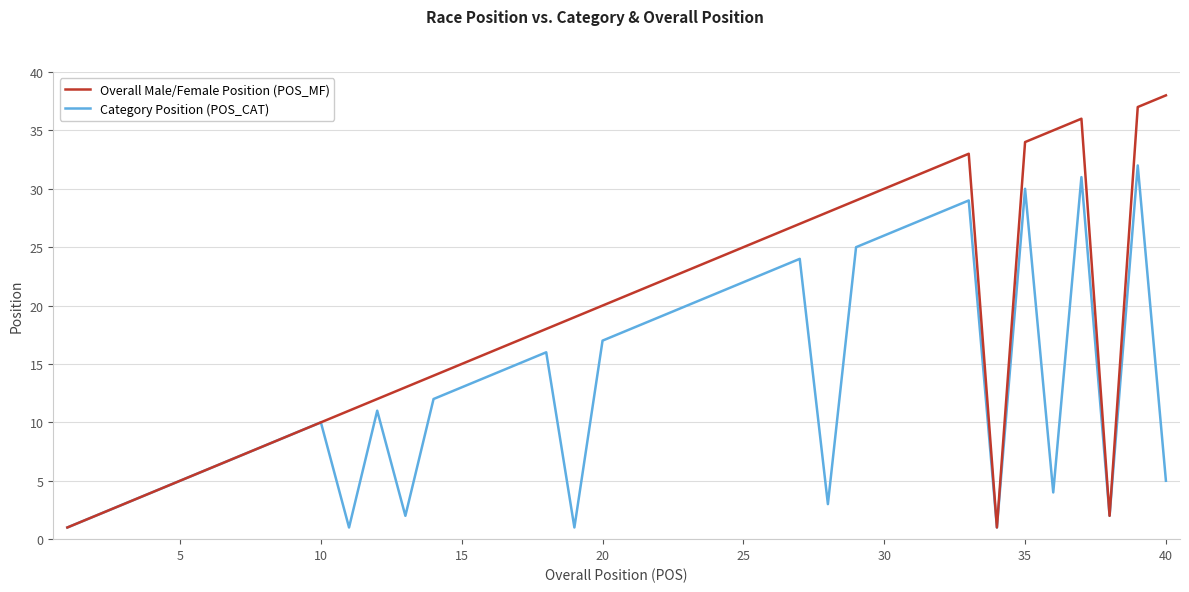

Which series has the widest spread of values?

Overall Male/Female Position (POS_MF)